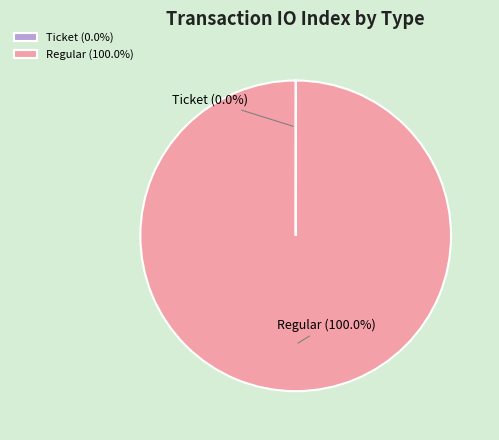

What is the majority slice?

Regular (io_index=48)